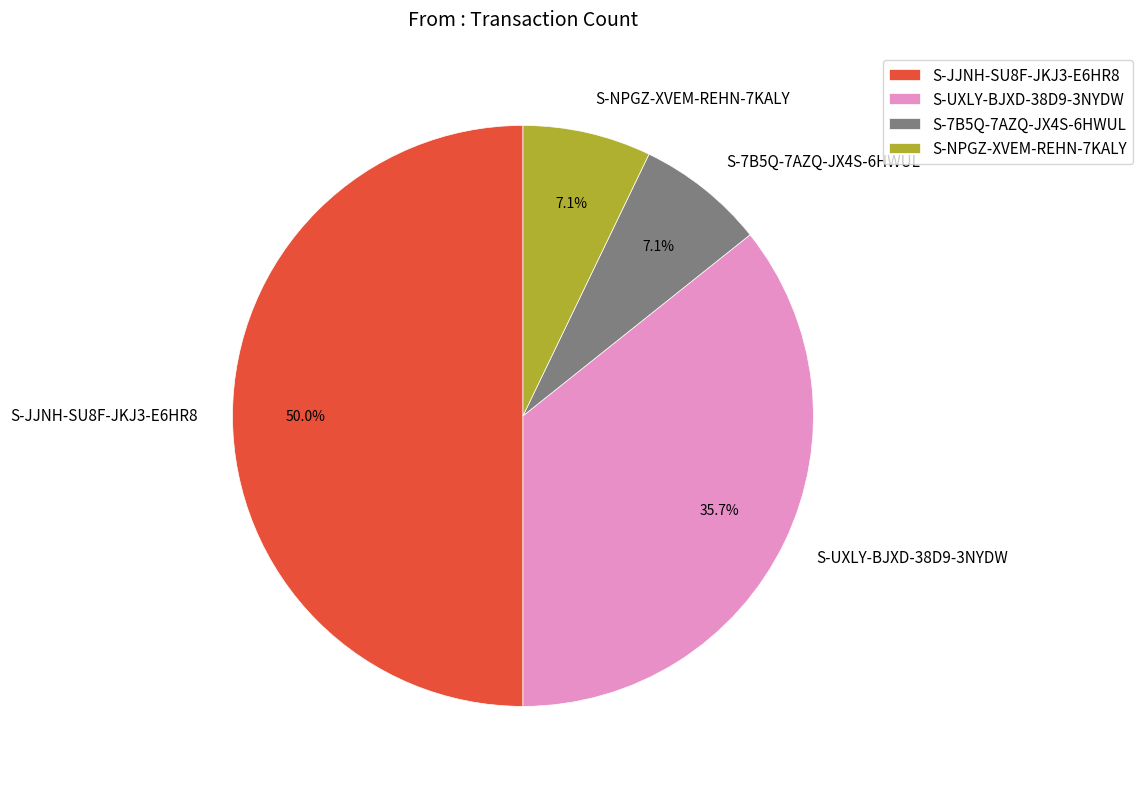

Does S-NPGZ-XVEM-REHN-7KALY account for over 50% of the chart?

No